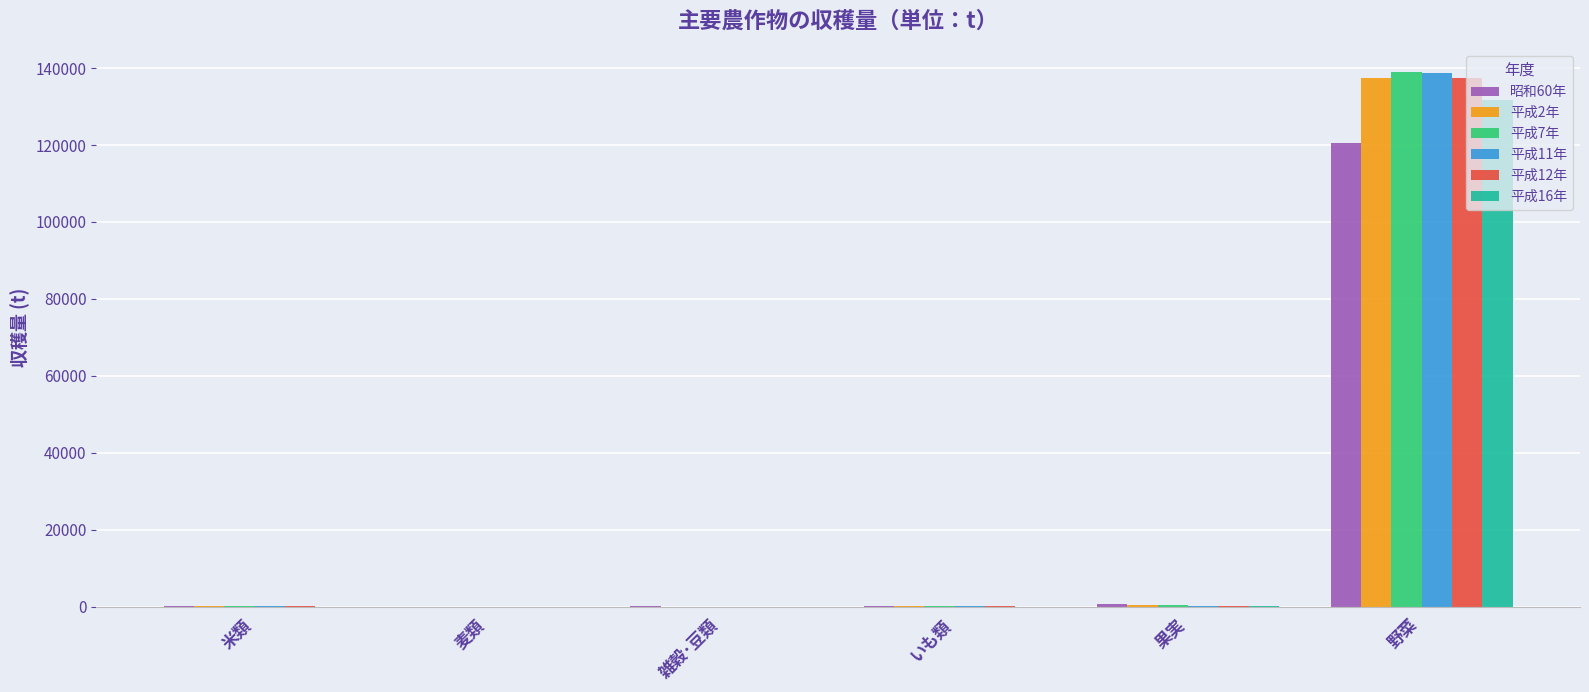

The value of 平成11年 at 果実 is 277. True or false?

True